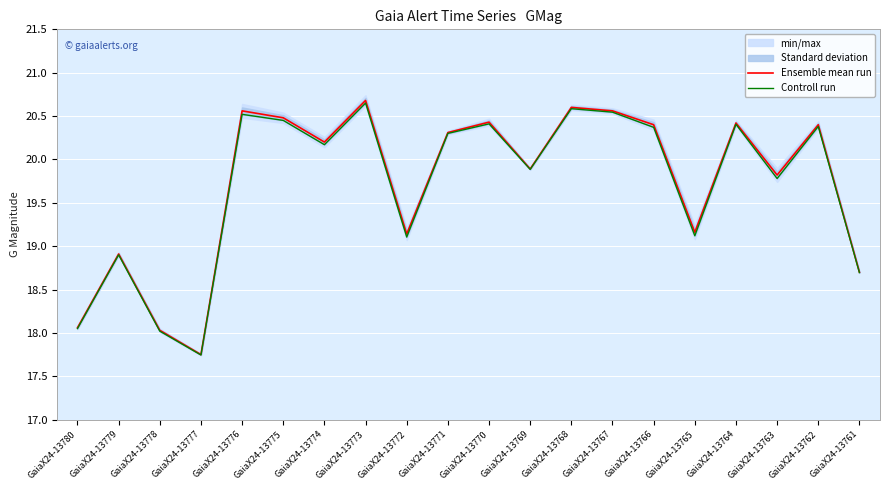

At which label is Controll run closest to 19?

GaiaX24-13779